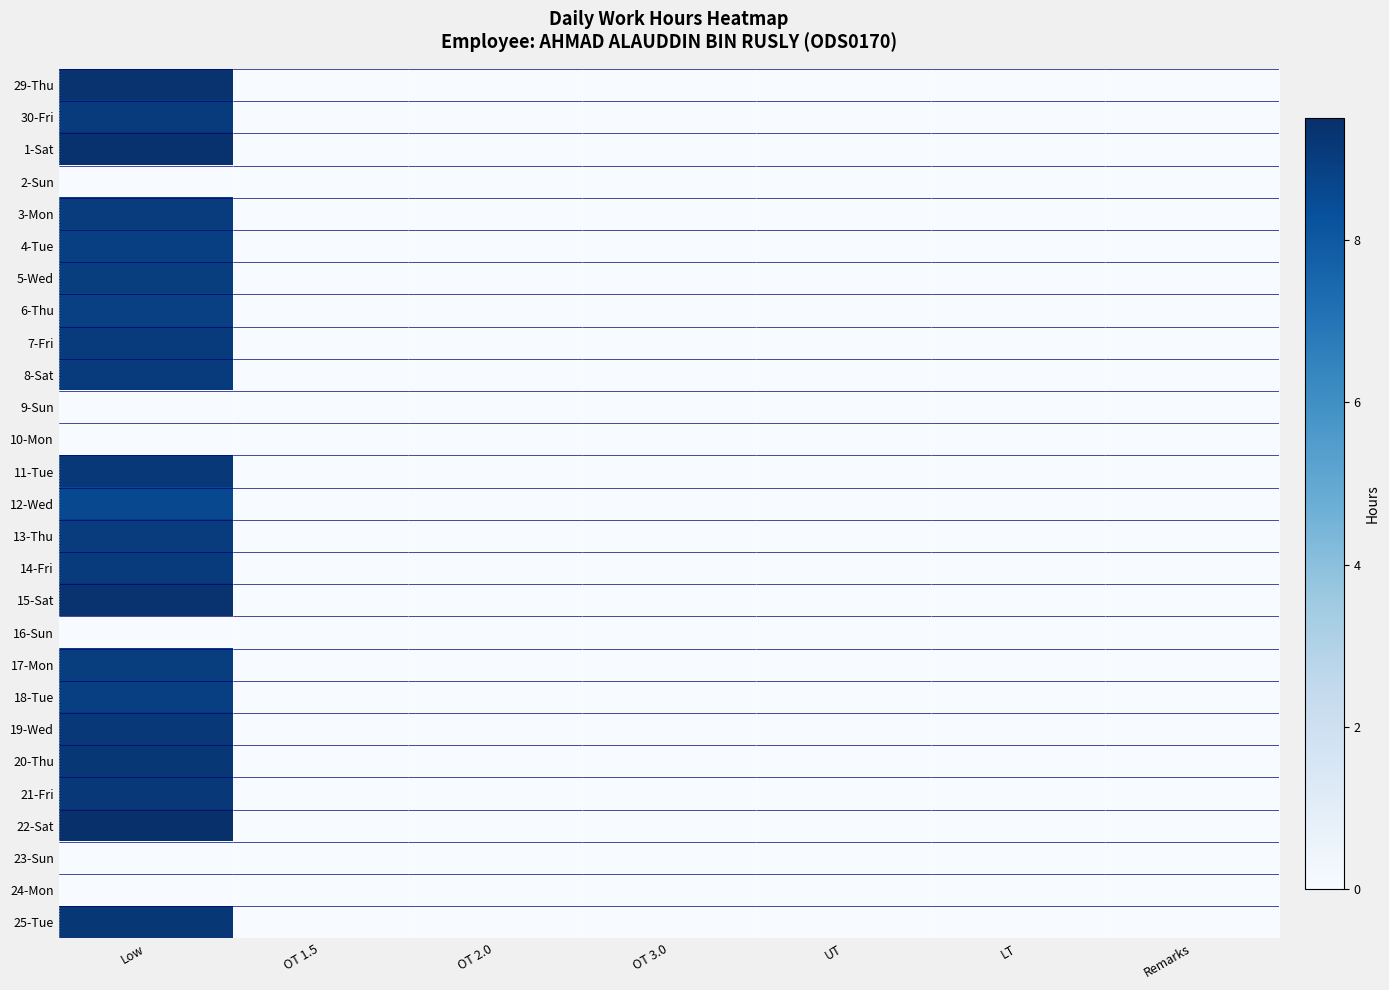

At how many categories does at least one series exceed 2?

1